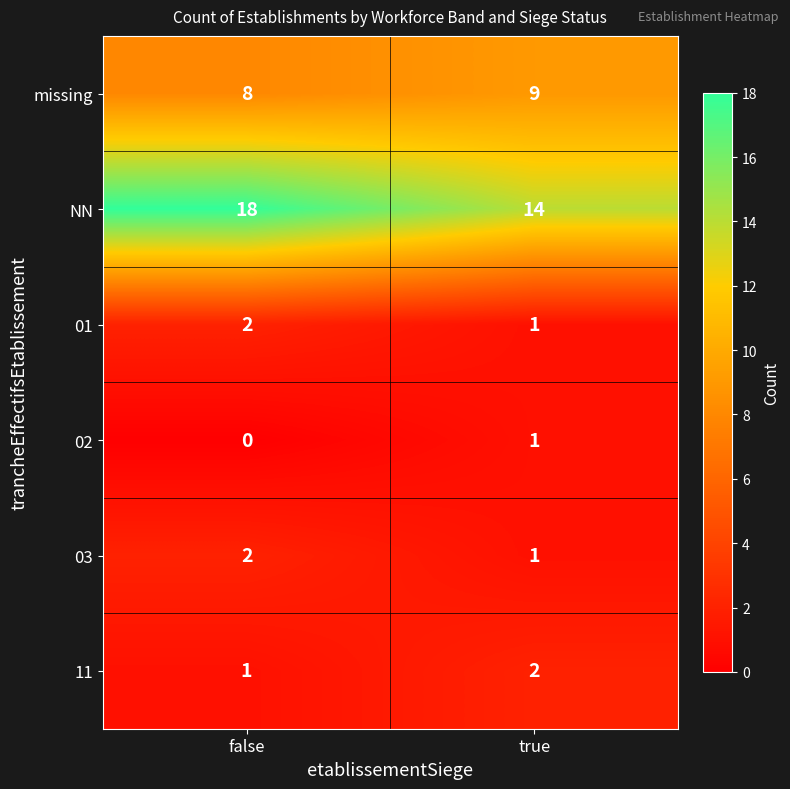

Between false and true, which series saw the biggest shift?

NN